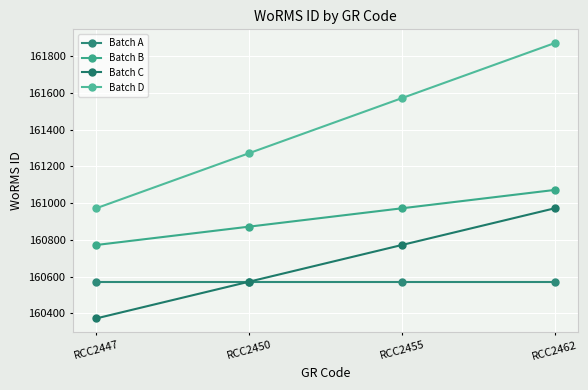

Is the value of Batch C at RCC2455 greater than the value of Batch B at RCC2450?

No